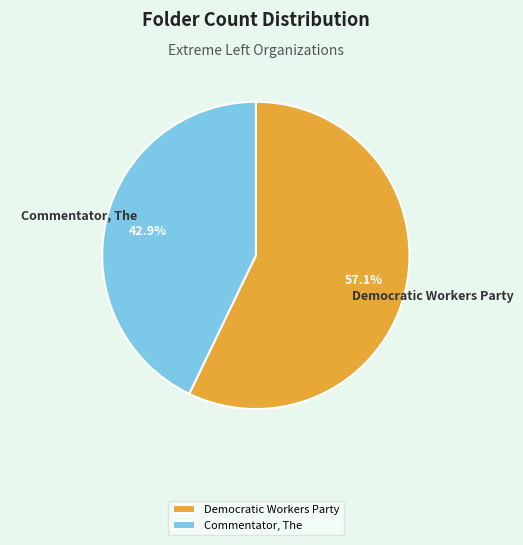

Rank the categories by value from lowest to highest.

Commentator, The, Democratic Workers Party